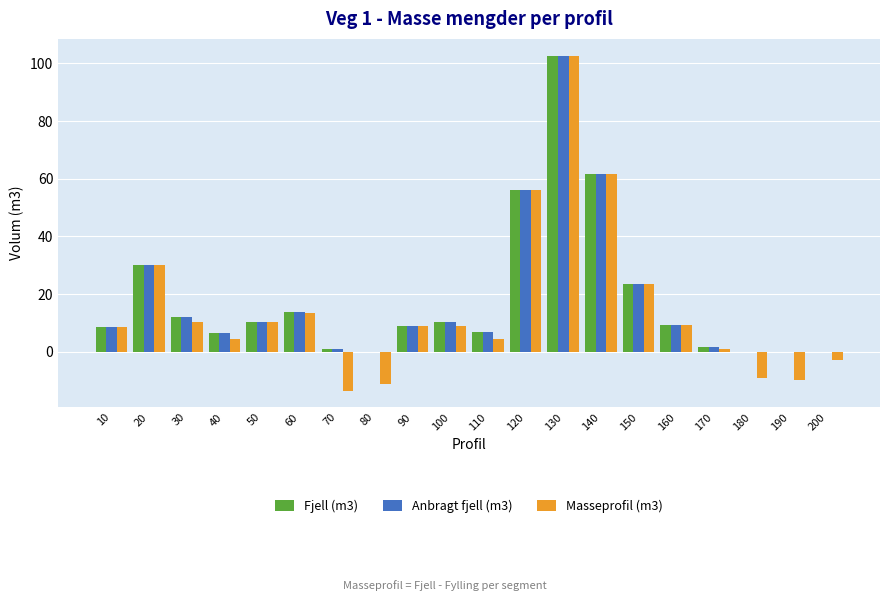

At which category is the sum across all series the highest?

130